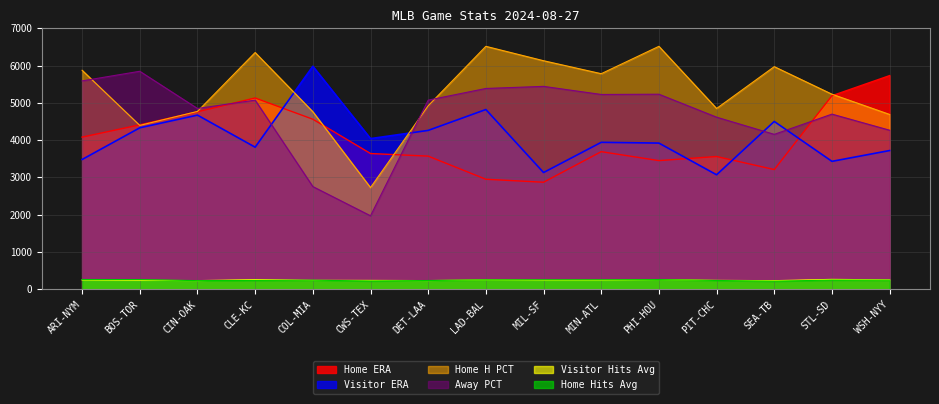

What are all the series names shown in the legend?

Home ERA, Visitor ERA, Home H PCT, Away PCT, Visitor Hits Avg, Home Hits Avg